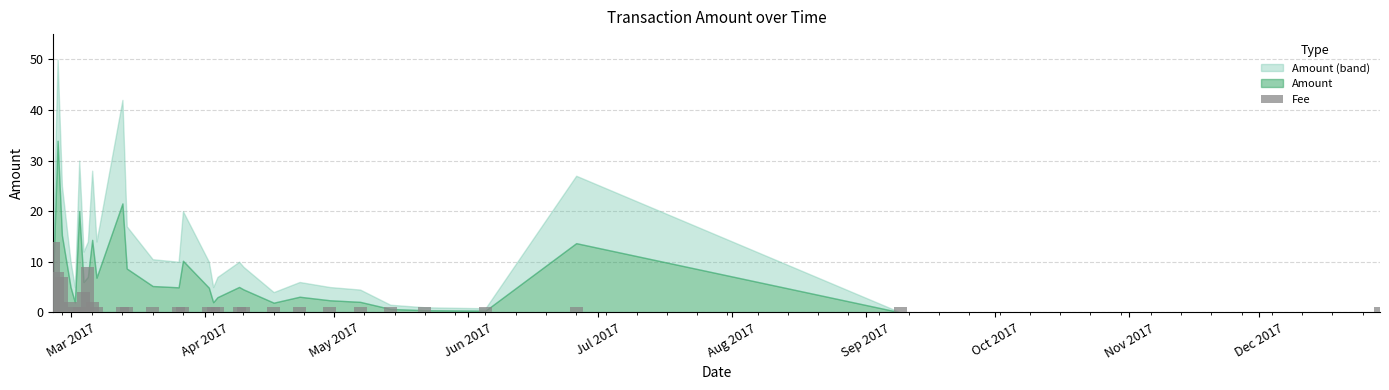

What is the sum of all values?

69.0